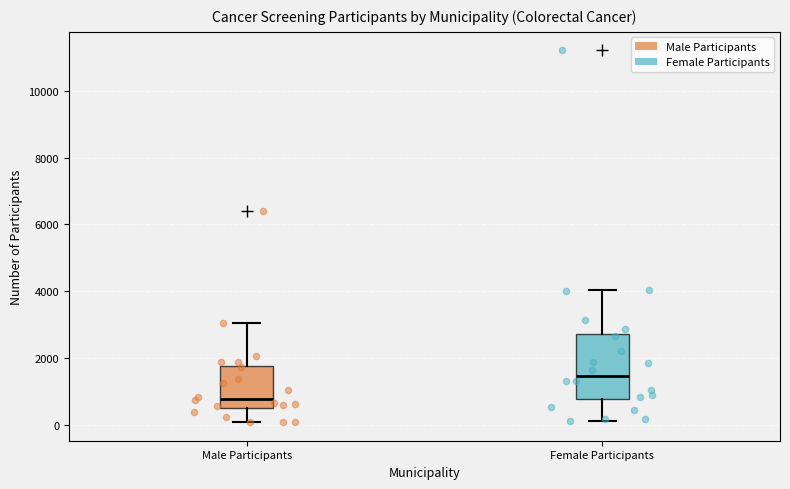

Reading left to right, read every box against the y-axis: the position of its median line, the range the box covers, and the ends of its whiskers. The values are not printed on the chart, so give them approximately, as read against the axis.

Male Participants: median 800, box 600 to 1800, whiskers 0 to 3000
Female Participants: median 1400, box 800 to 2800, whiskers 200 to 4000